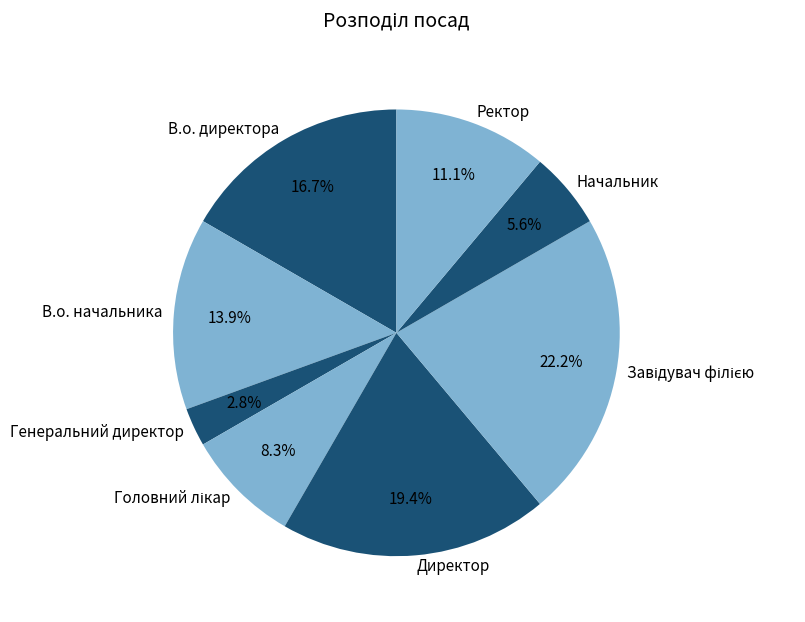

Which category has the smallest portion of the pie?

Генеральний директор